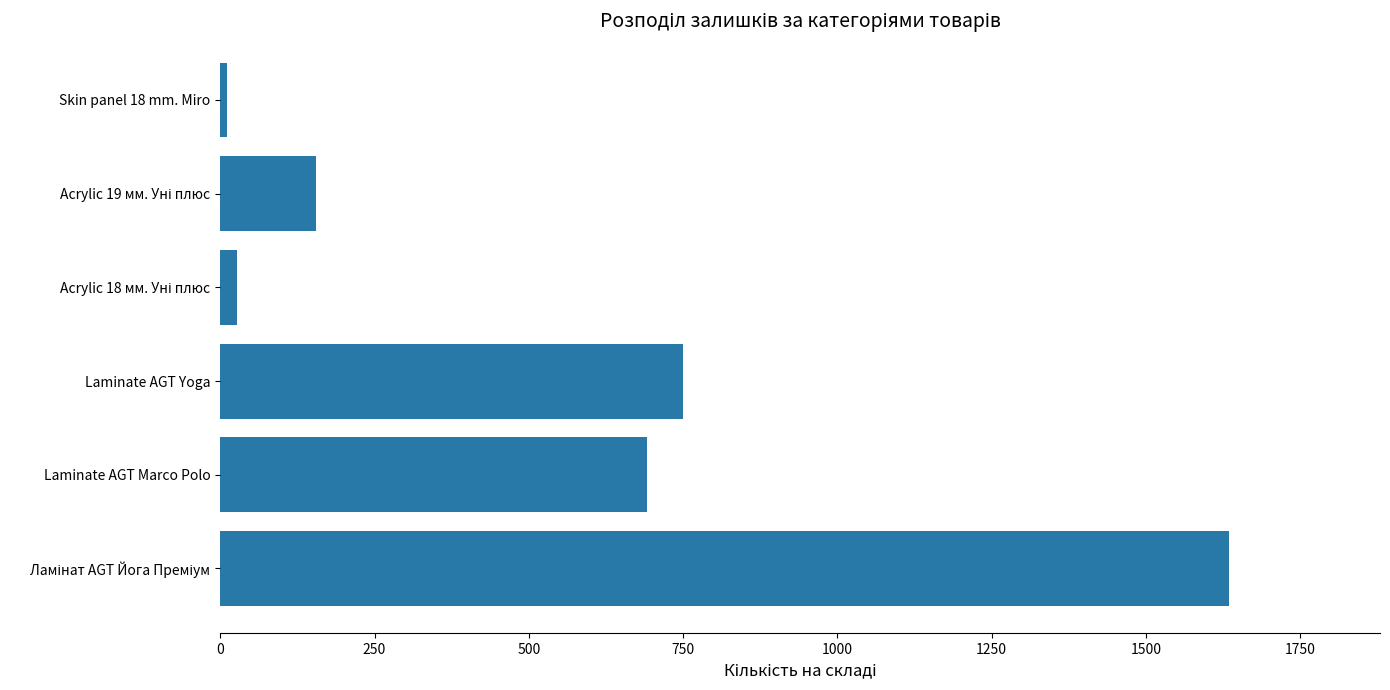

At which label is the value closest to 822?

Laminate AGT Yoga